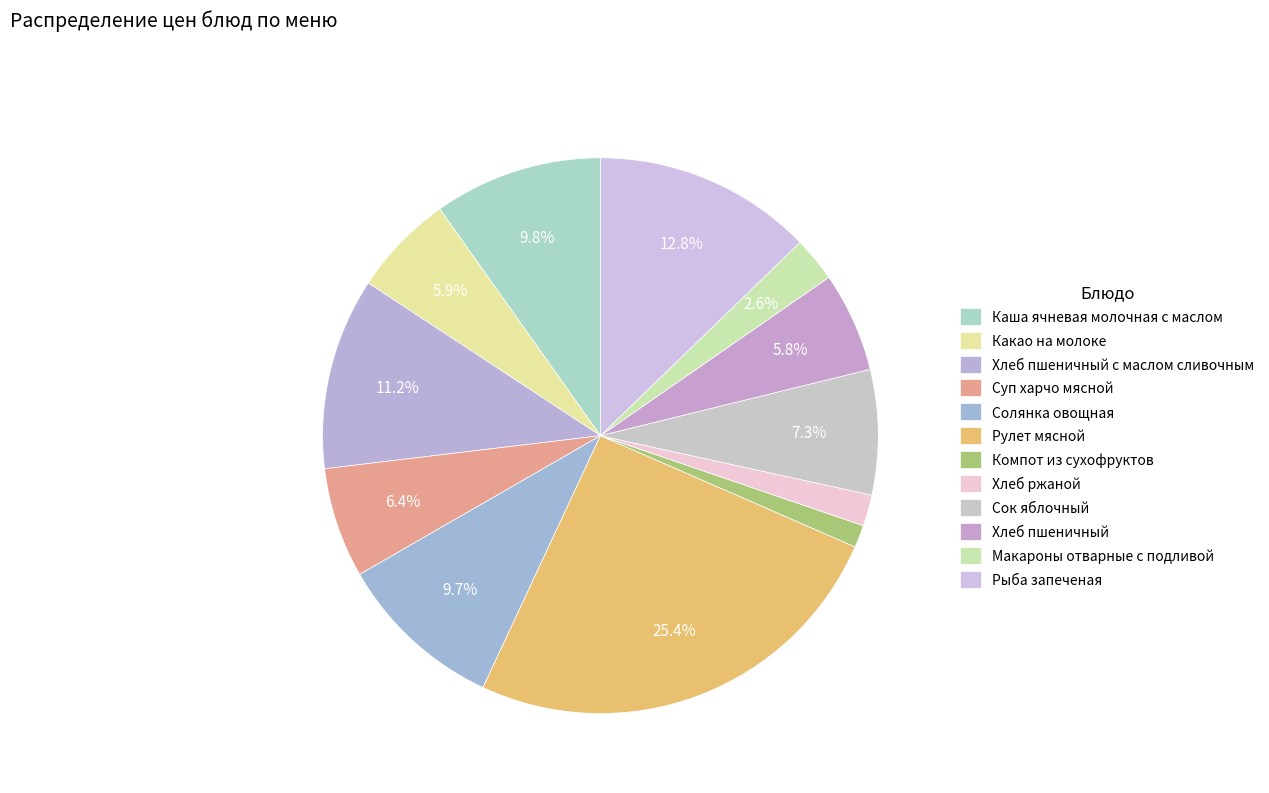

How many segments does this pie chart have?

12